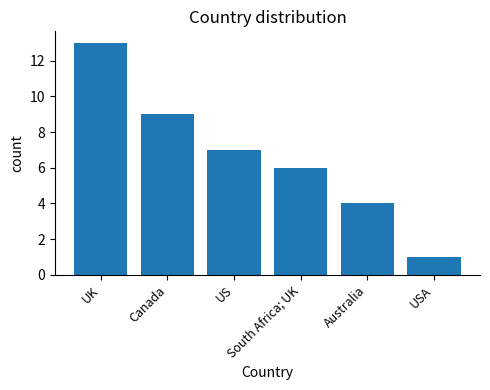

List the labels in order of value, smallest first.

USA, Australia, South Africa; UK, US, Canada, UK